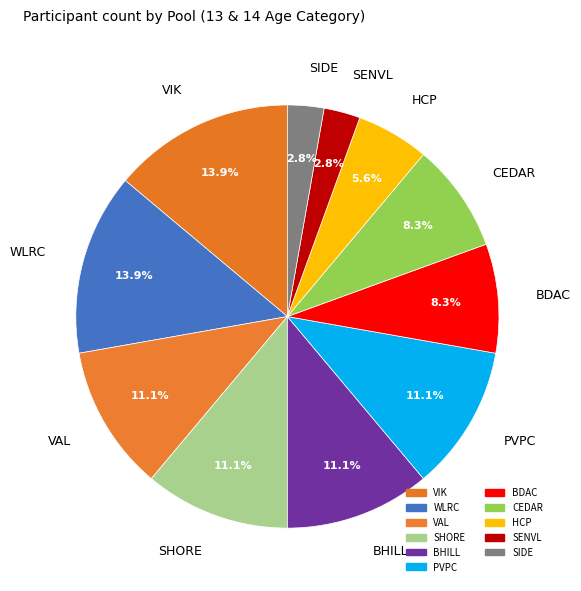

Is SIDE the majority of the pie?

No